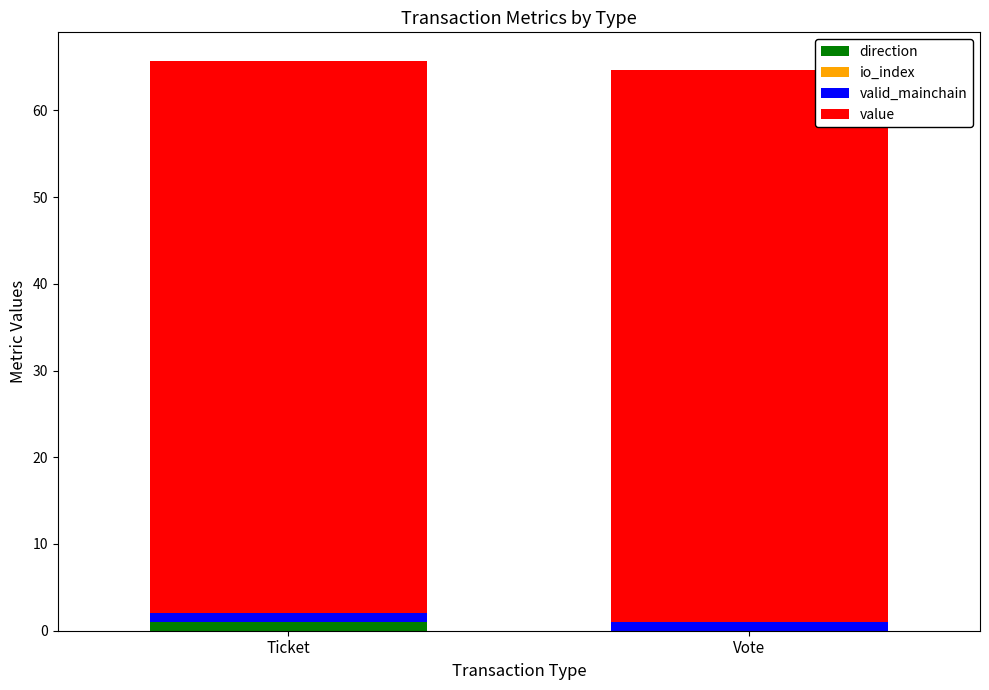

What position from the left is Ticket?

1